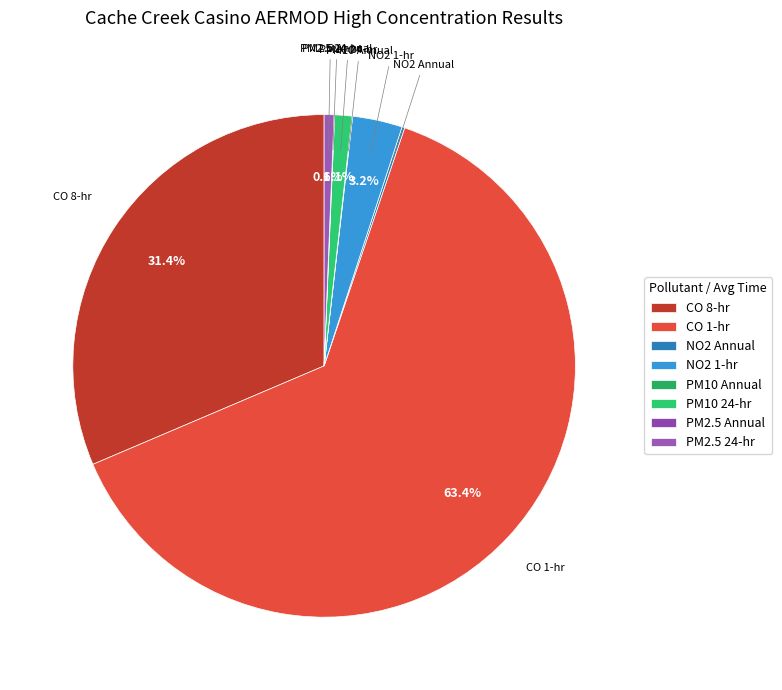

Which category accounts for the majority?

CO 1-hr